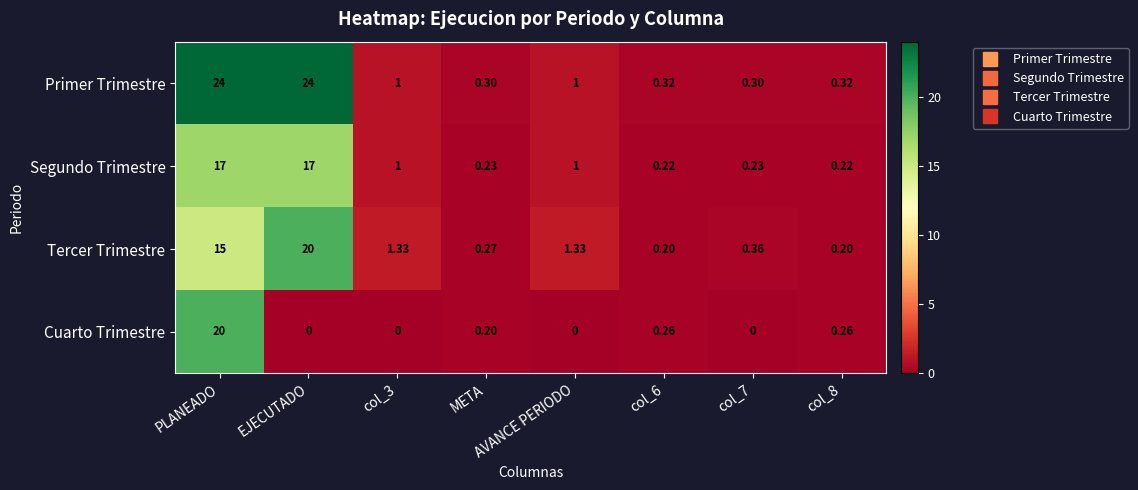

Where does the Primer Trimestre series first go above 1?

PLANEADO